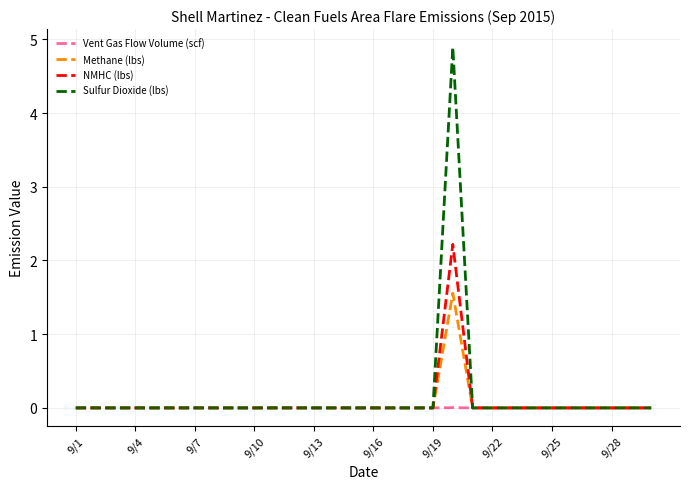

Which series has the widest spread of values?

Sulfur Dioxide (lbs)